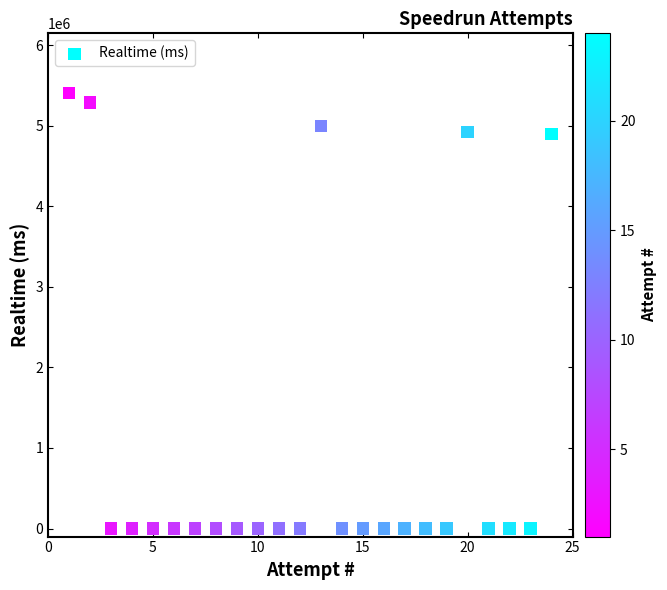

What is the range of Y values (max minus min)?

5408323